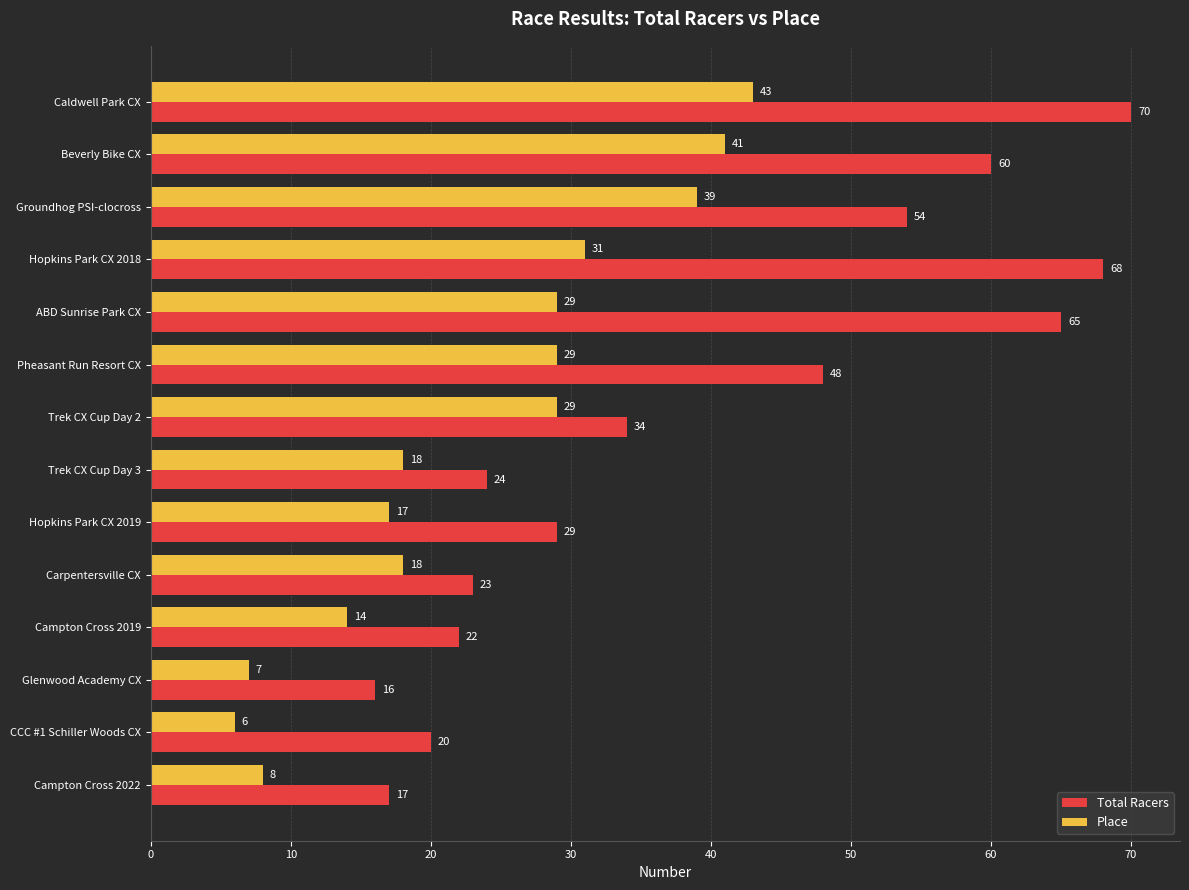

Which series has the largest range (max minus min)?

Total Racers